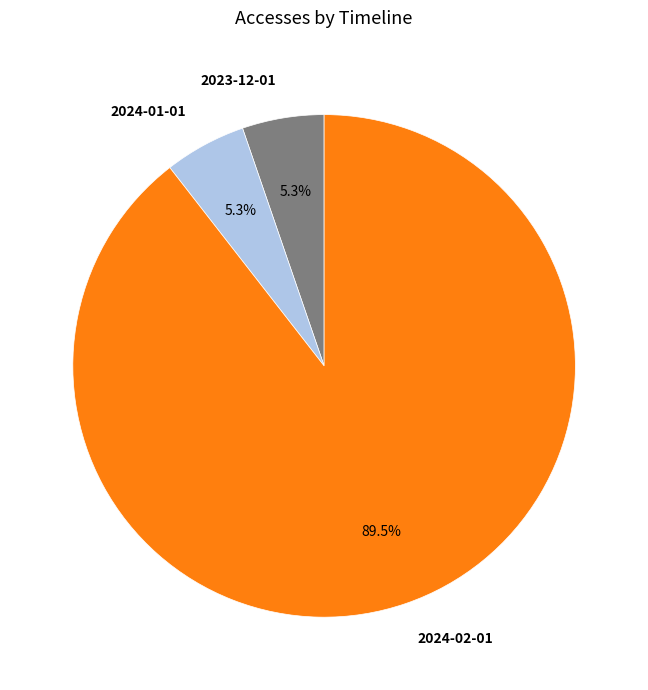

Is the sum of 2023-12-01 and 2024-01-01 greater than half?

No